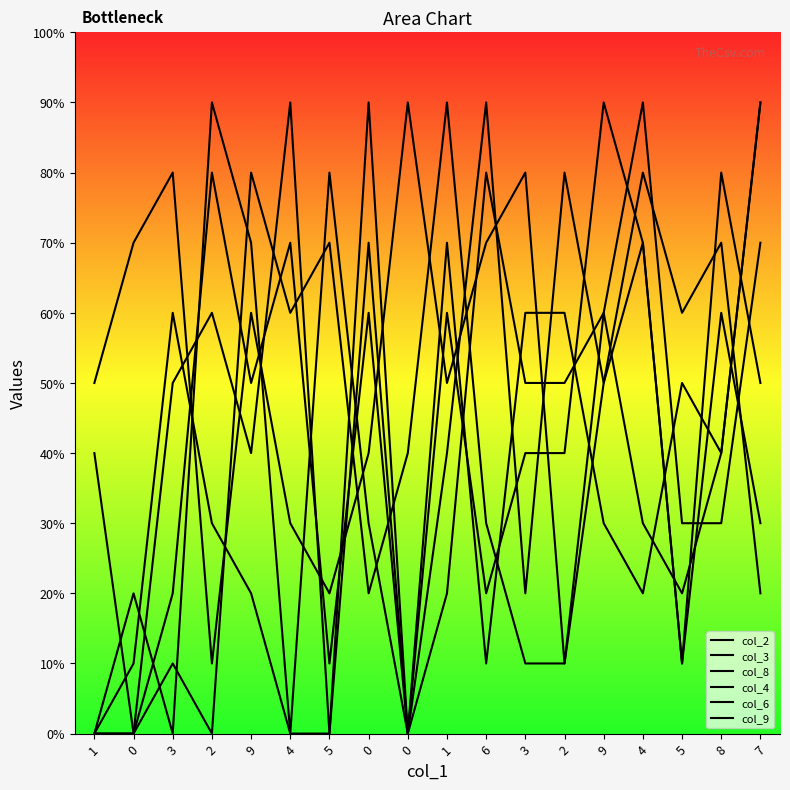

Which has a higher value, 1 or 2?

1